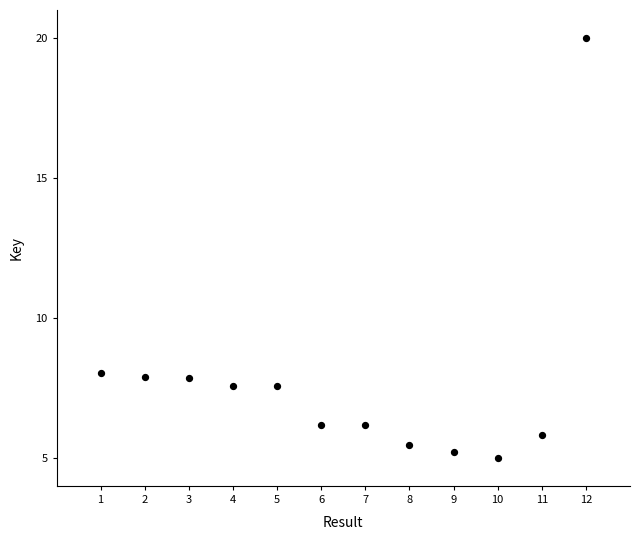

What is the average Y value?

7.7